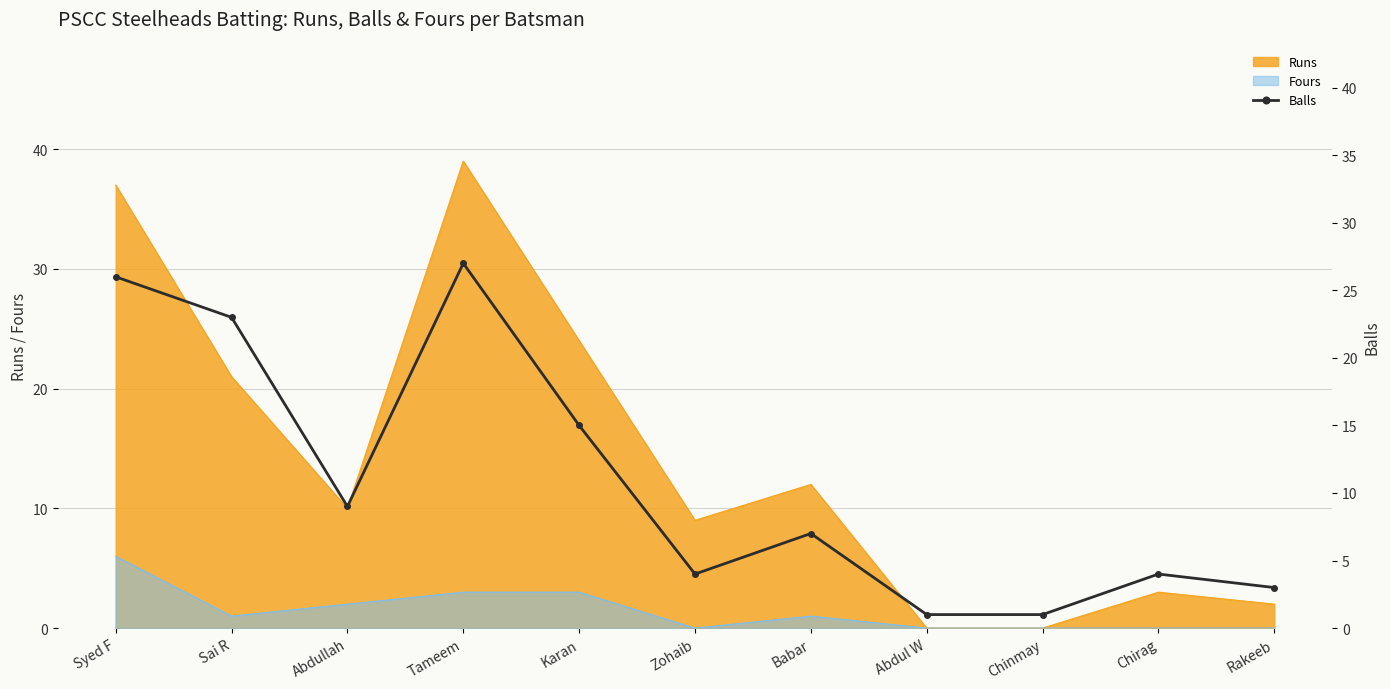

Between Rakeeb and Abdullah, which is larger?

Abdullah